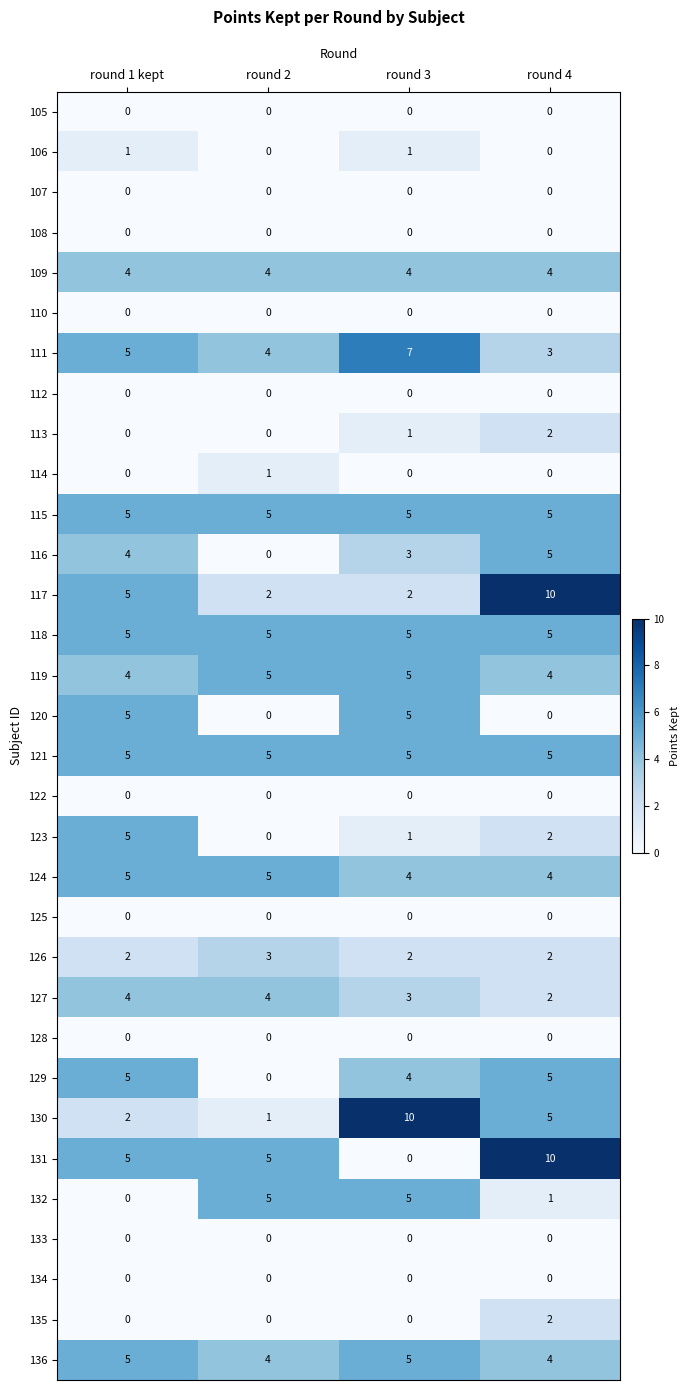

Count the 136 values in the range 4 to 5.

4